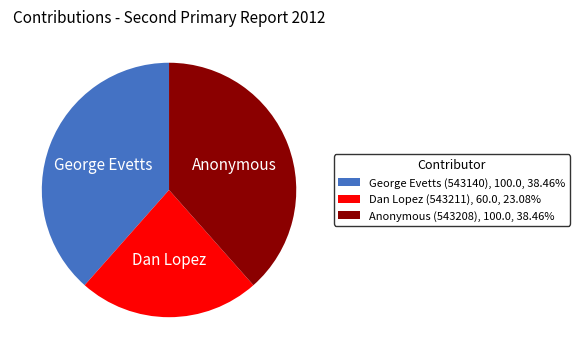

Is there any slice that represents more than half of the pie?

No